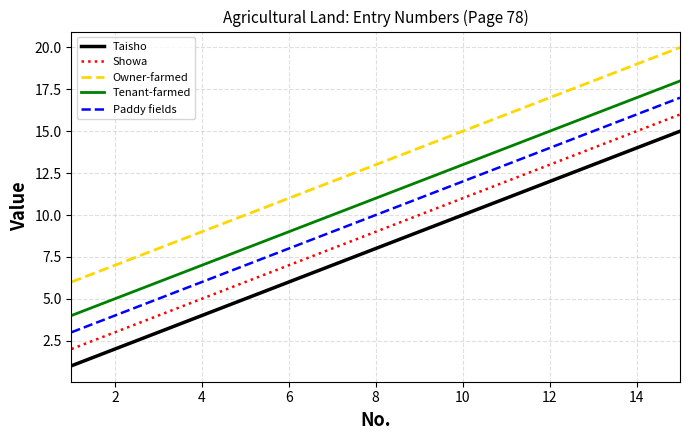

What is the difference between the maximum and minimum values in the Taisho series?

14